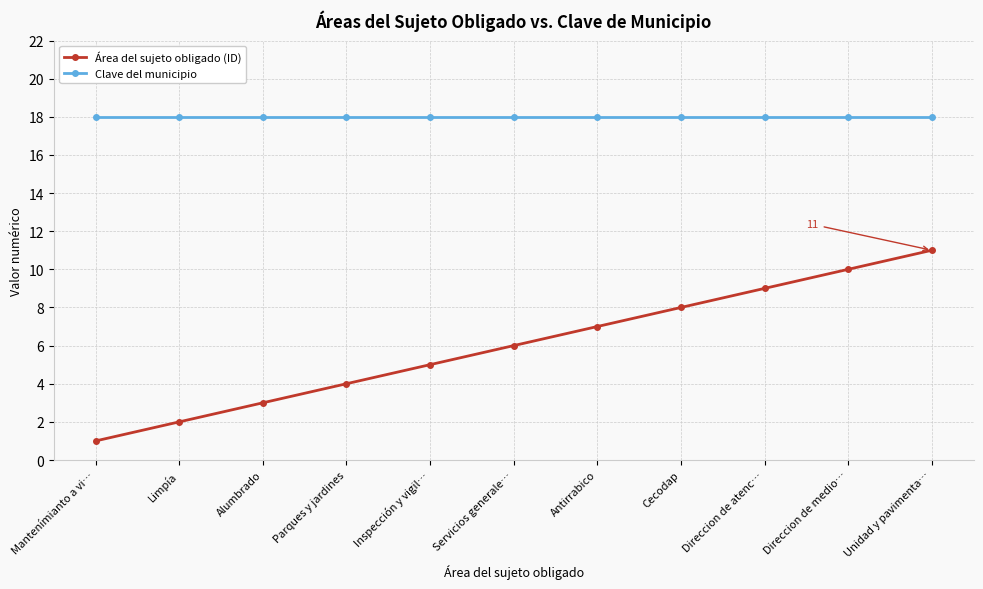

What is the label of the 11th point from the right?

Mantenímianto a vi…